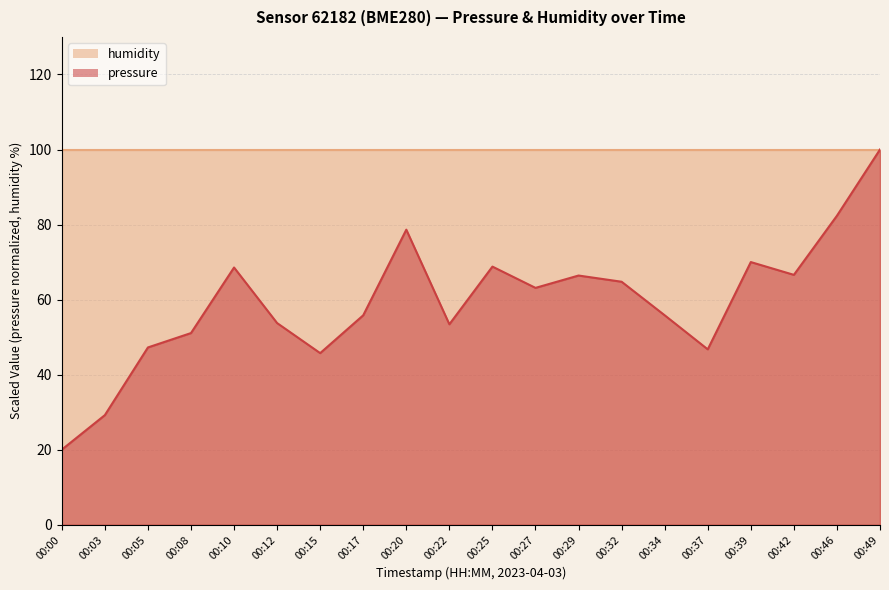

How many points are higher than both their immediate neighbors (excluding endpoints)?

5